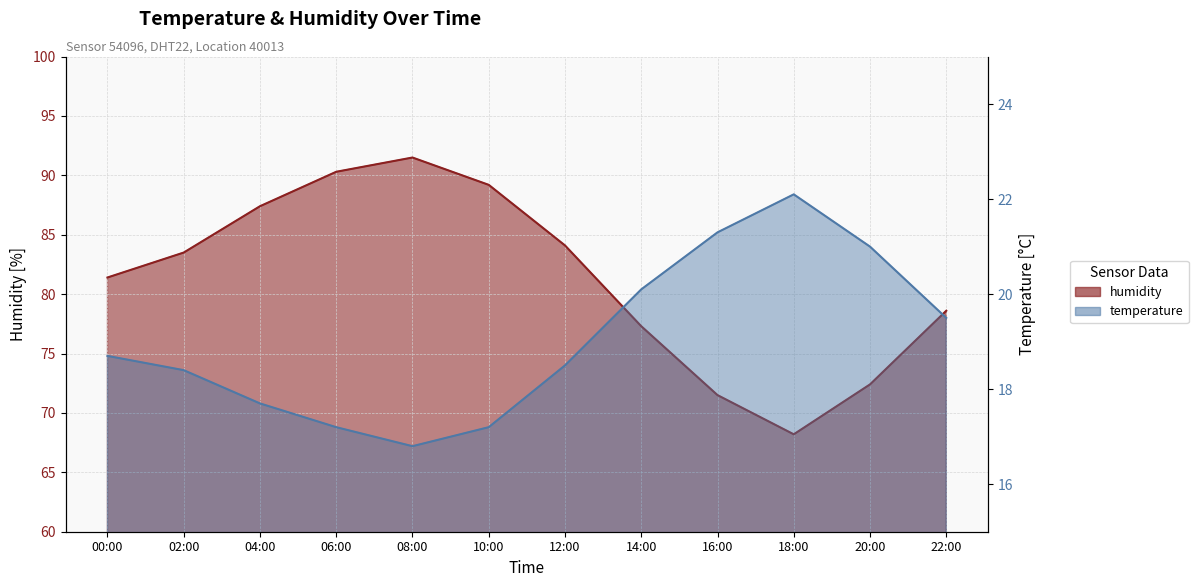

How many lines are shown in the chart?

2